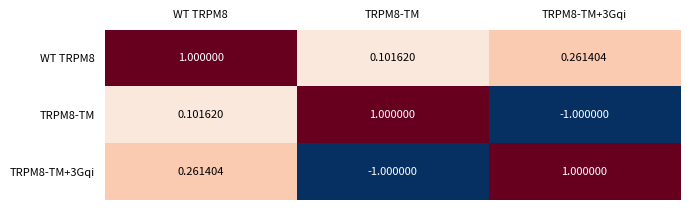

Which series has the largest total across all categories?

WT TRPM8